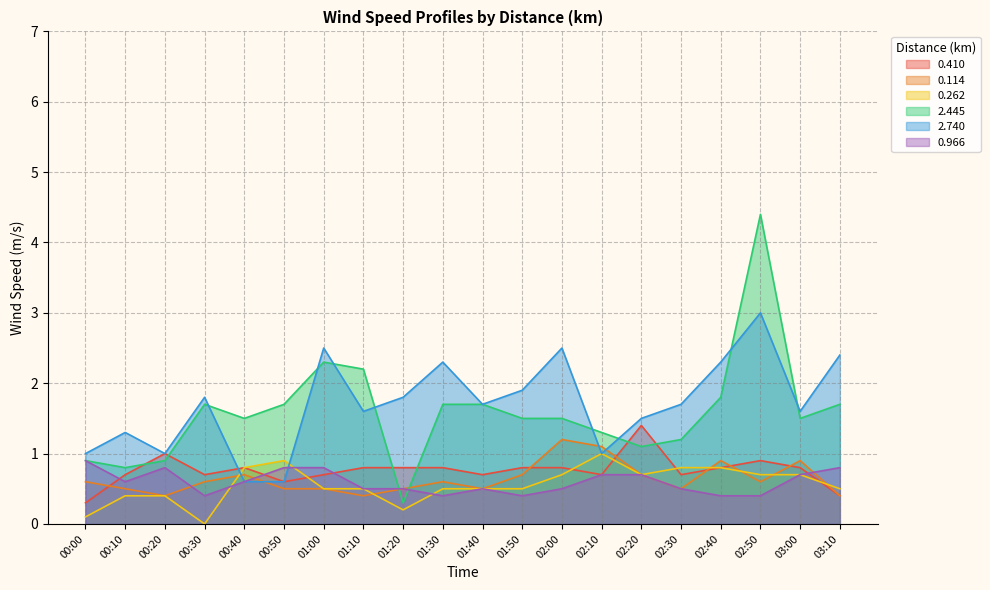

How many times do 0.410 and 0.966 cross each other?

4